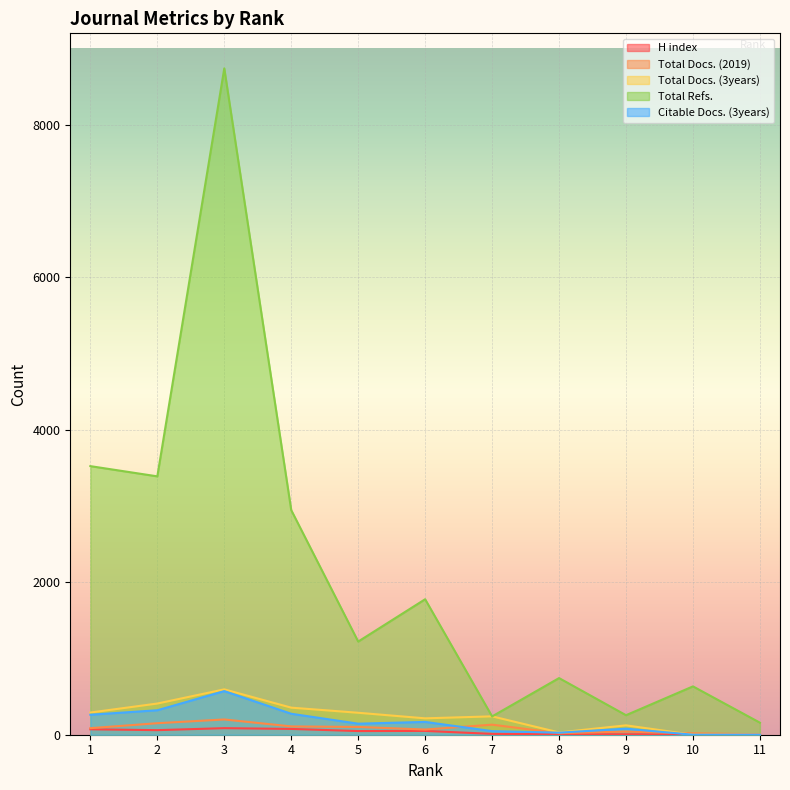

How many interior local peaks does the Citable Docs. (3years) series have?

3